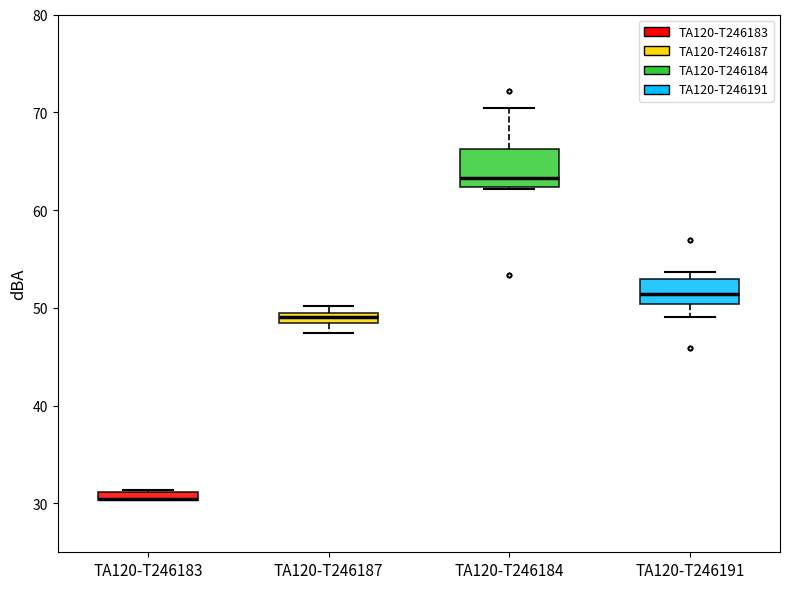

Comparing the boxes themselves (not the whiskers), which one is the tallest?

TA120-T246184